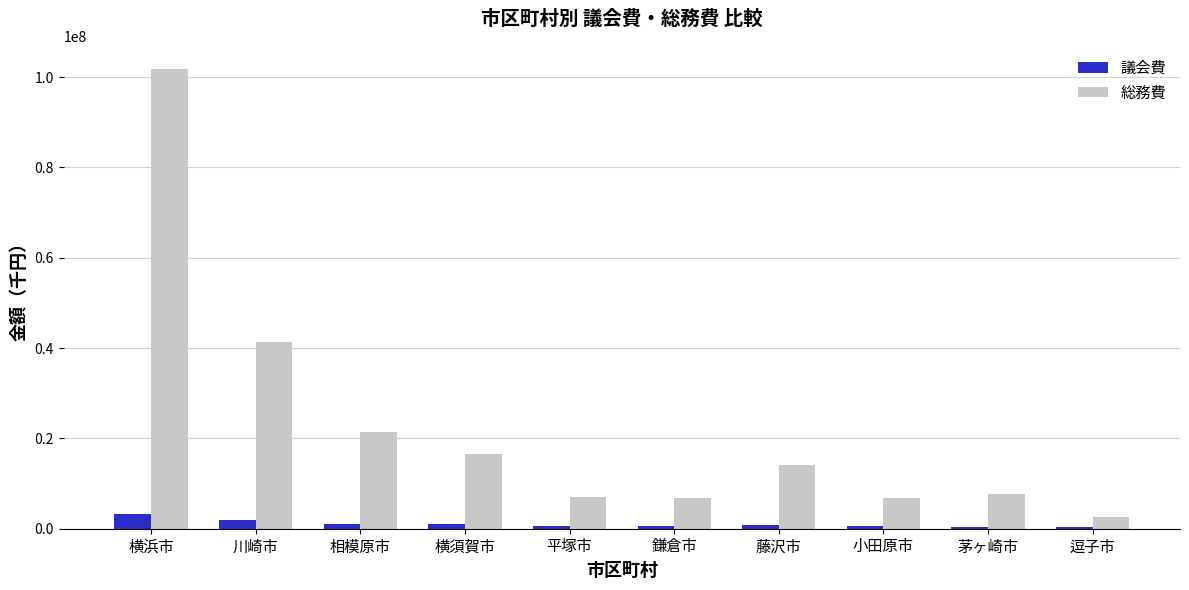

What is the sum of the 総務費 values at 鎌倉市 and 小田原市?

13470105